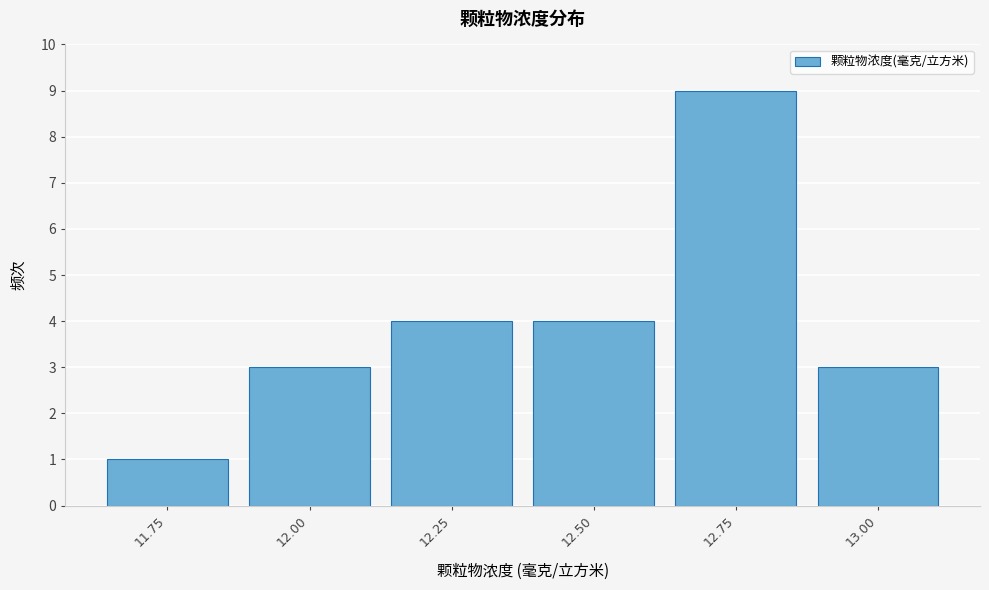

Reading left to right, list all the values displayed in this chart.

1	3	4	4	9	3